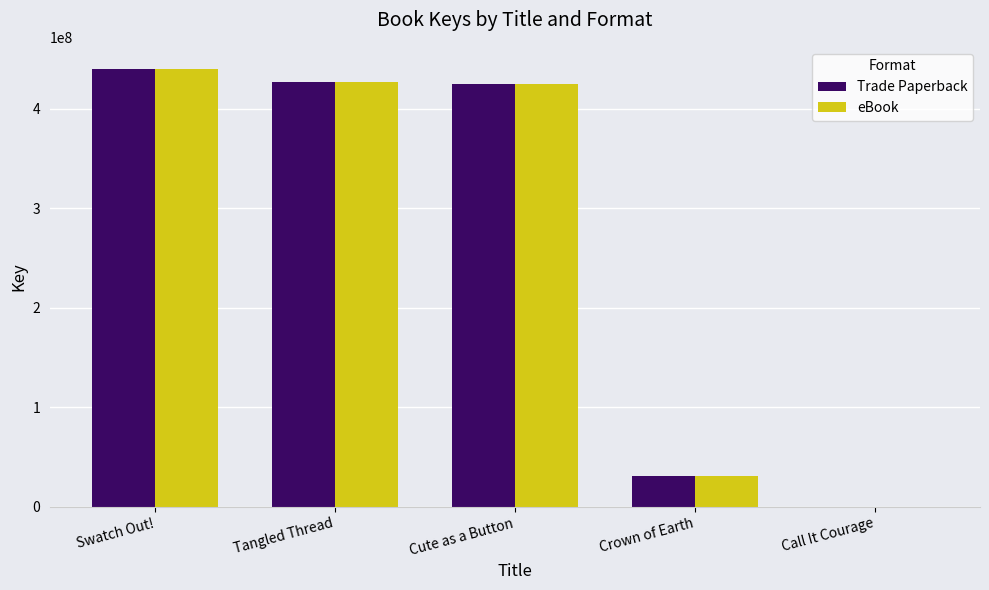

At which category is the sum across all series the highest?

Swatch Out!